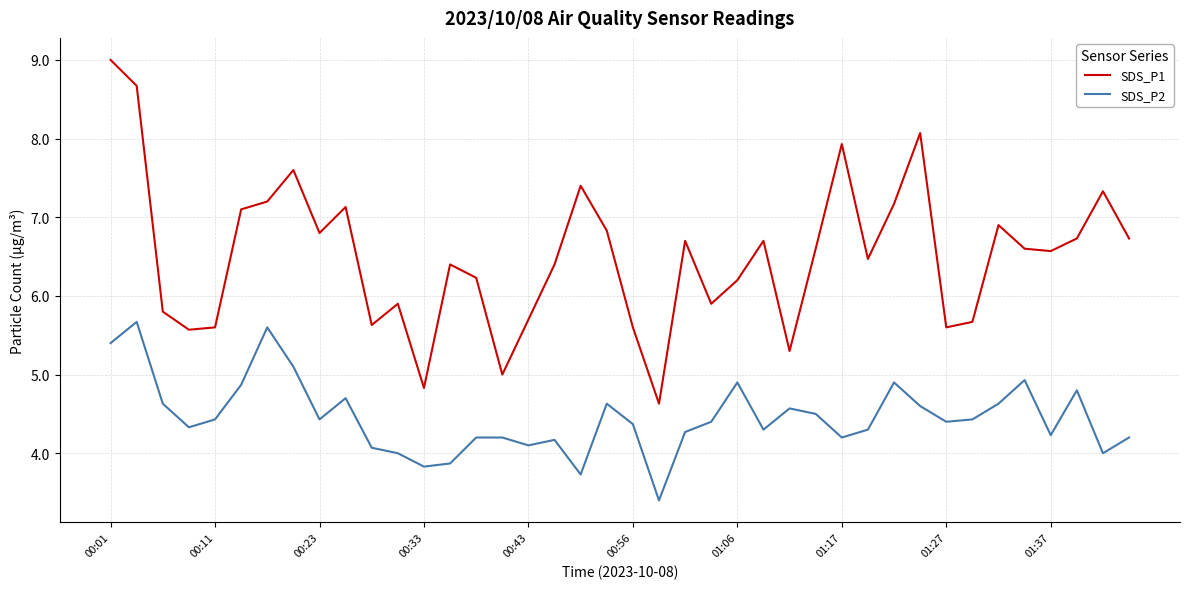

True or false: SDS_P1 has more than 2 interior local peaks.

True